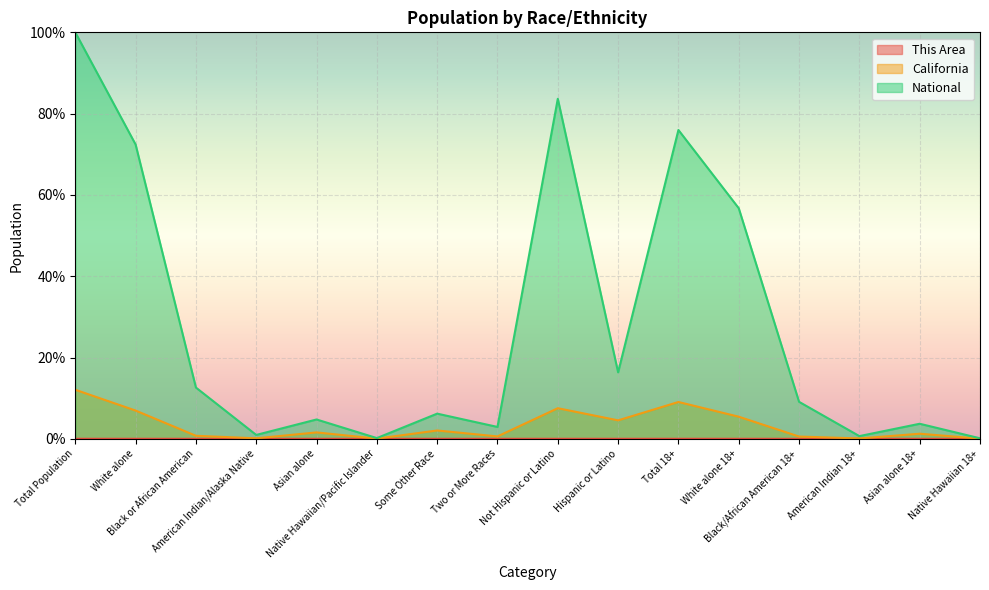

At which category does This Area reach its first local peak?

Asian alone